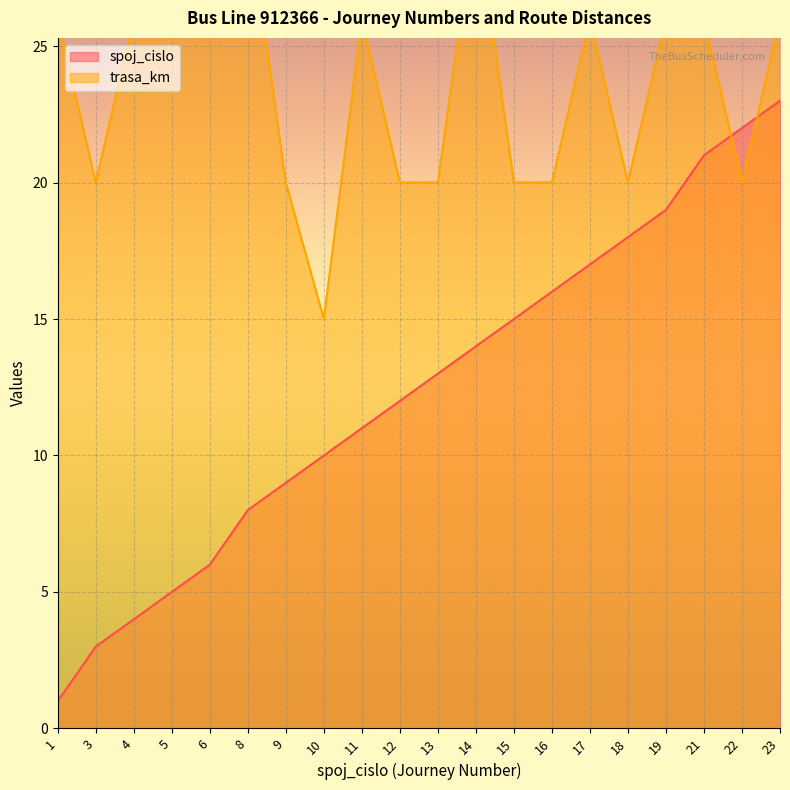

What is the value of the spoj_cislo point at the 1st from the left?

1